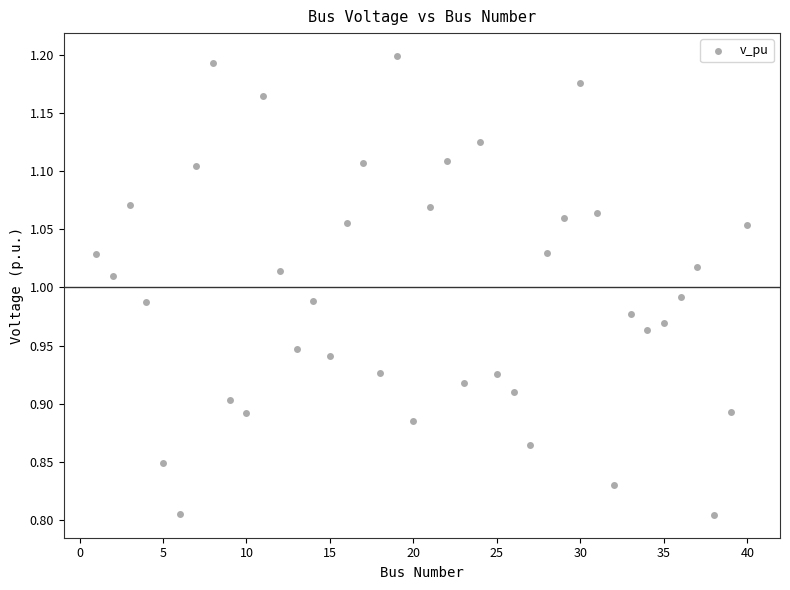

What is the range of Y values (max minus min)?

0.4